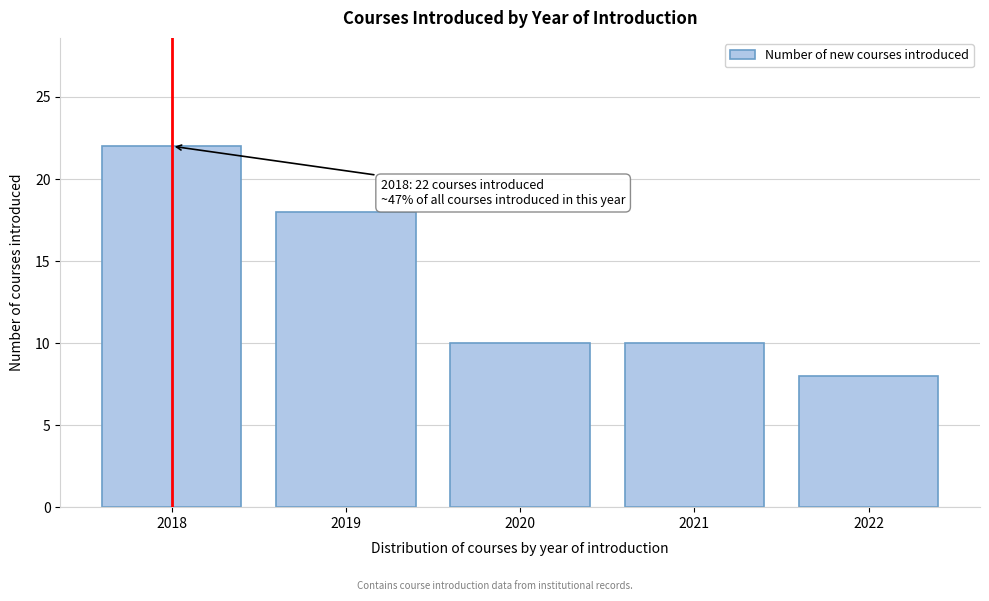

Reading left to right, transcribe all the data shown in this chart.

2018=22	2019=18	2020=10	2021=10	2022=8